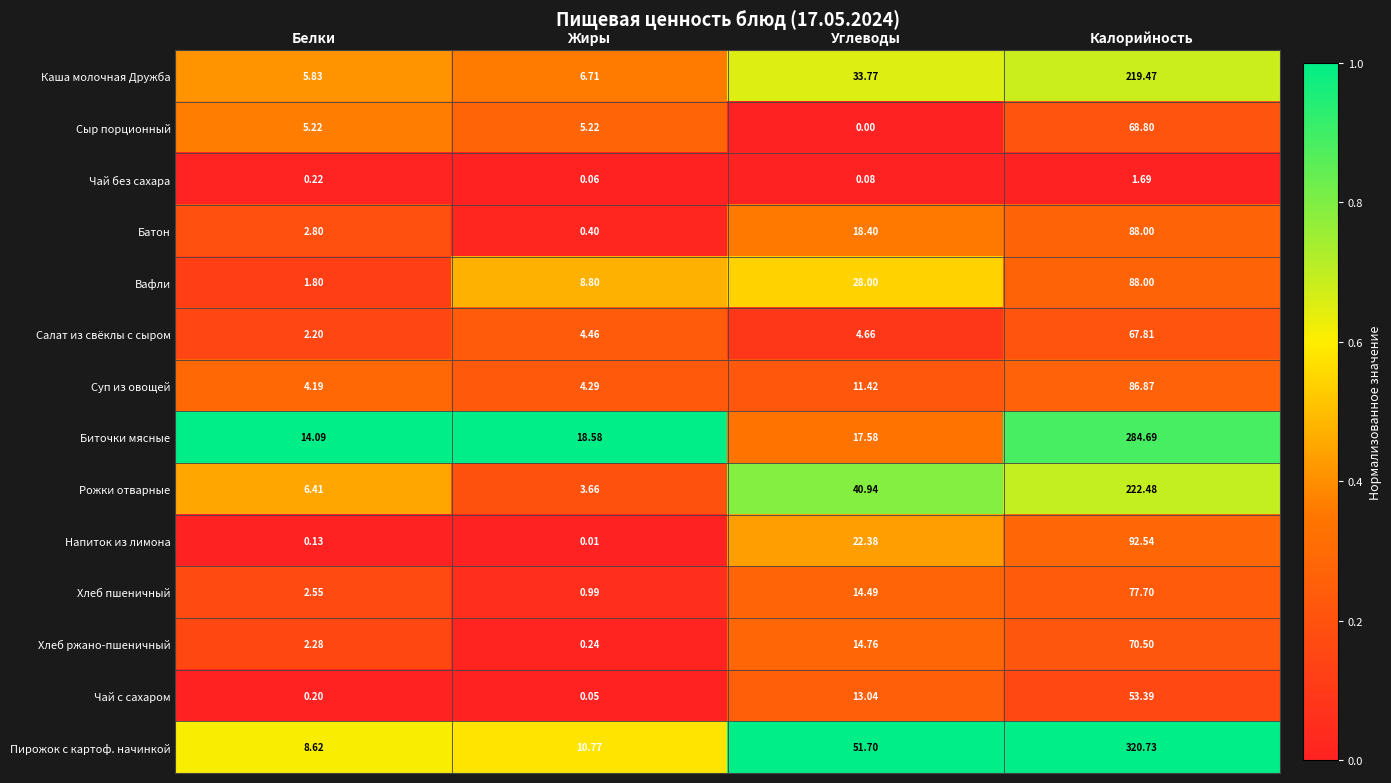

Is the value of Пирожок с картоф. начинкой at Углеводы greater than the value of Вафли at Углеводы?

Yes